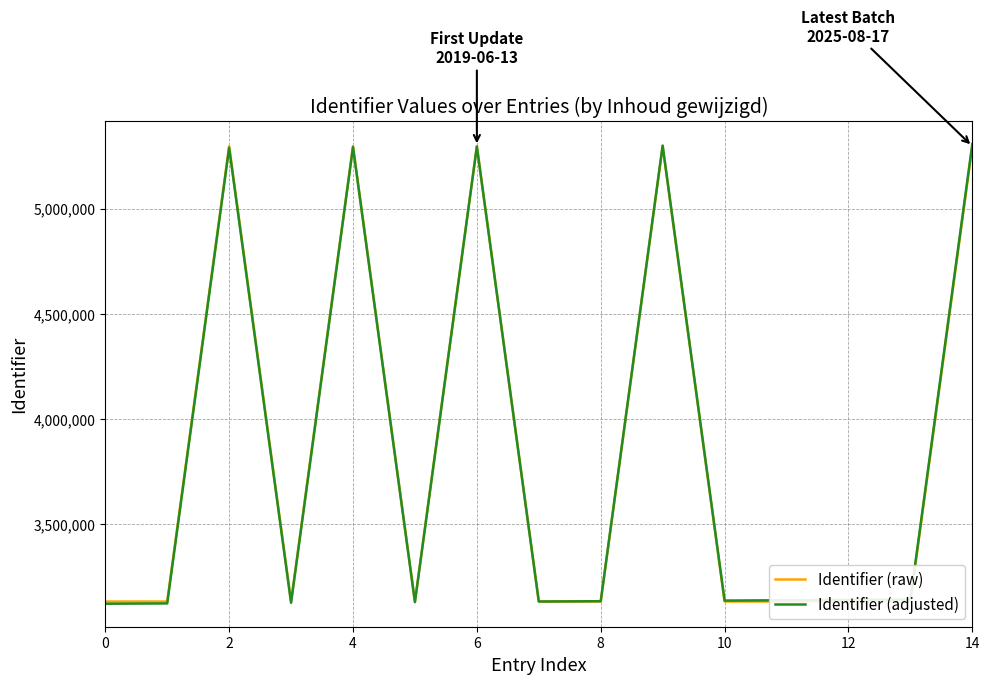

What is the lowest value of the Identifier (adjusted) series?

3123803